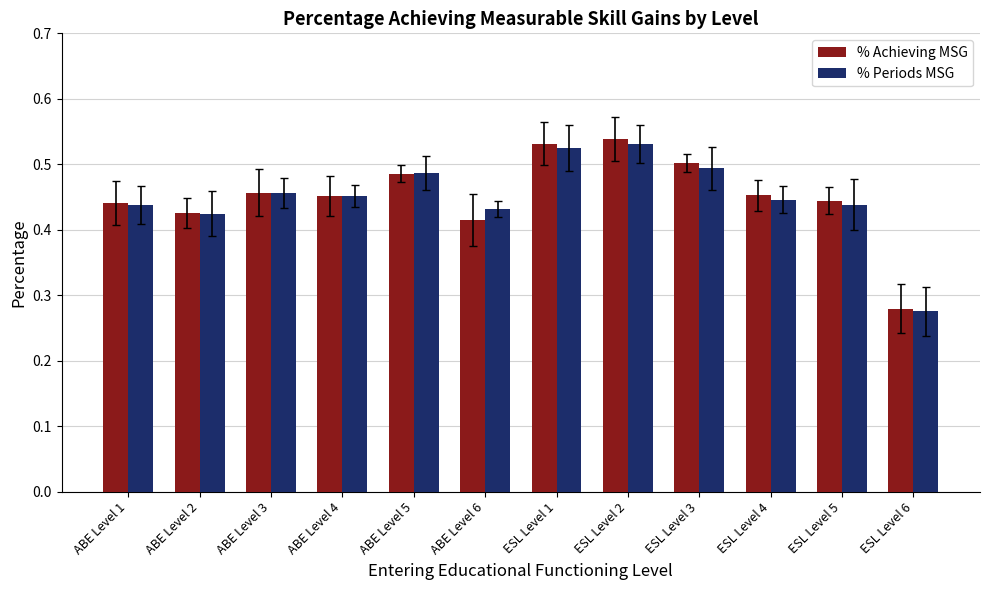

At which category is the sum across all series the highest?

ESL Level 2